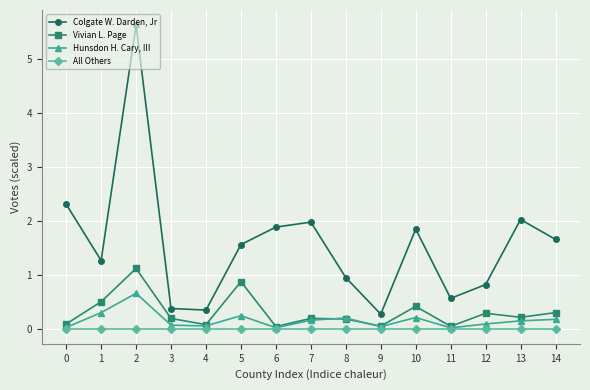

Is this an area chart (filled region under the line)?

No